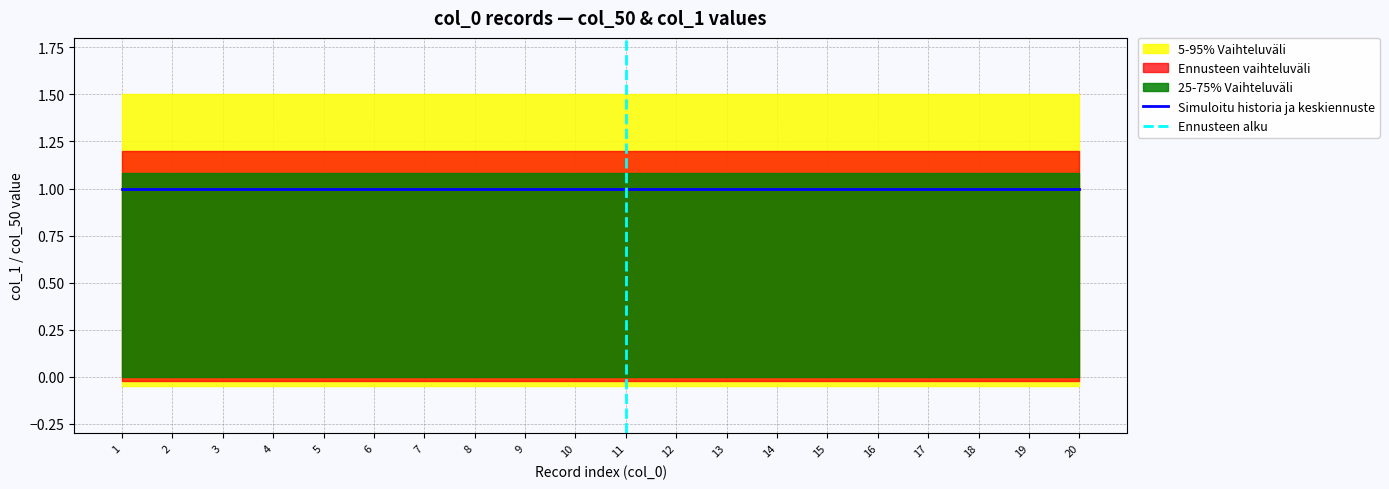

At which label is col_50 closest to 0?

1